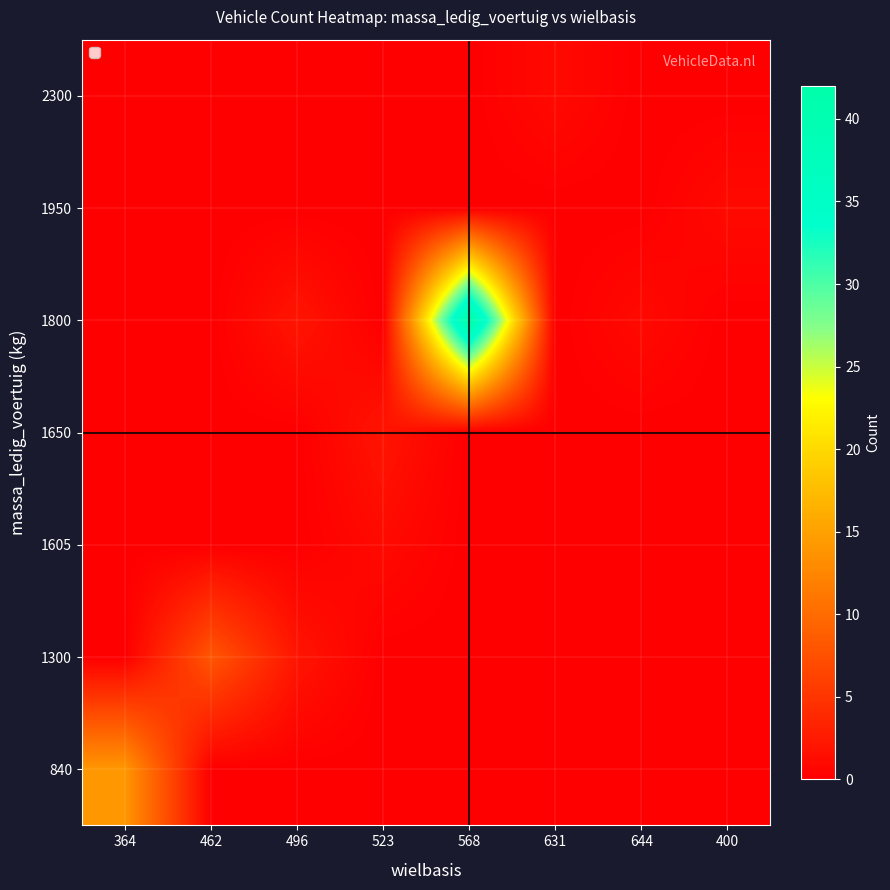

At how many categories does at least one series exceed 35?

1